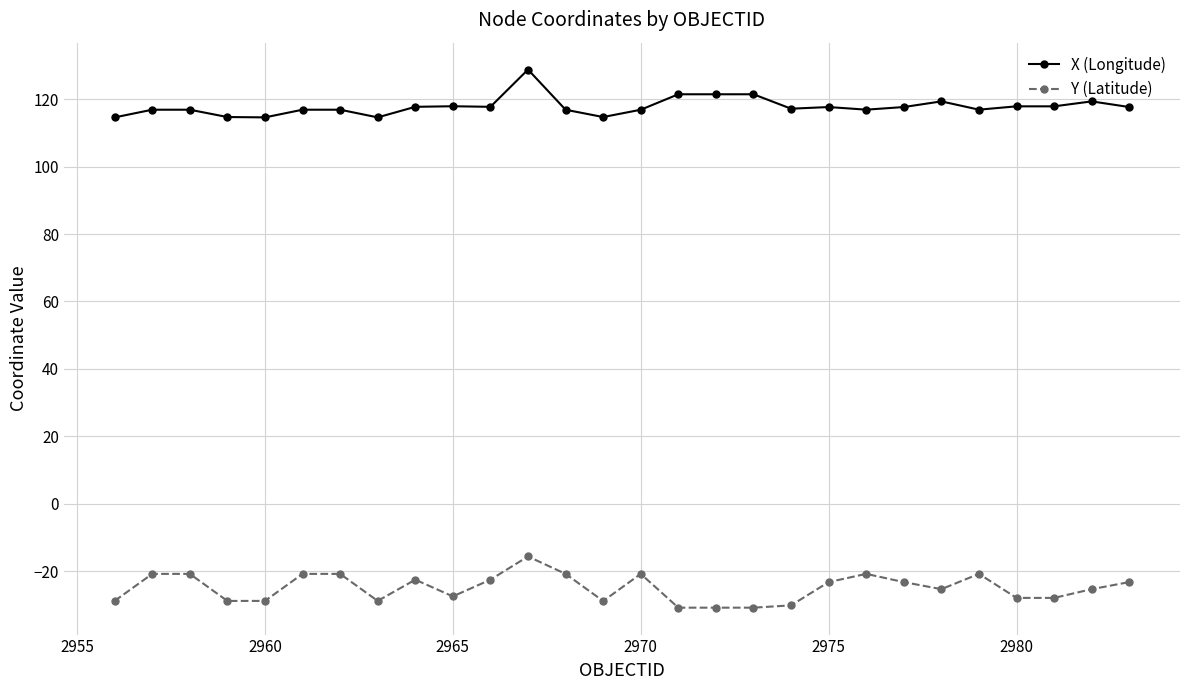

Which series has the widest spread of values?

Y (Latitude)